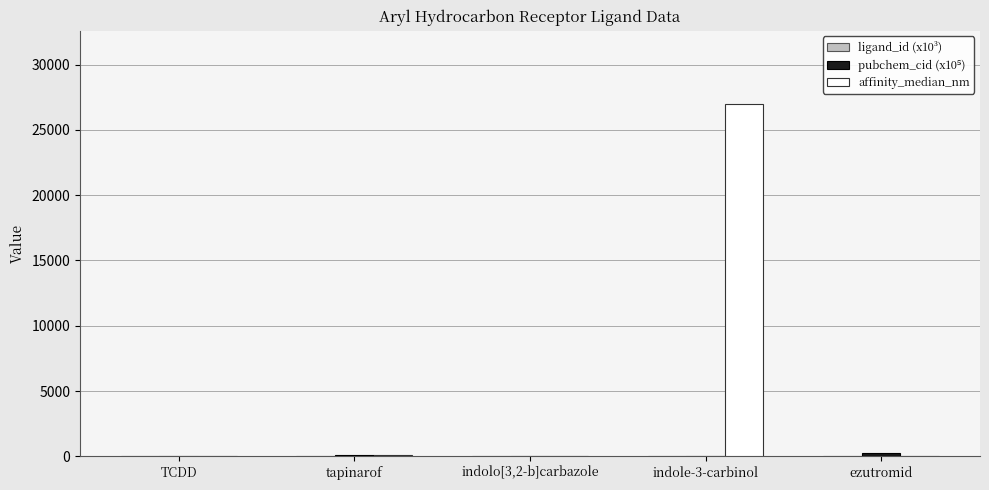

What is the greatest value displayed?

27000.0